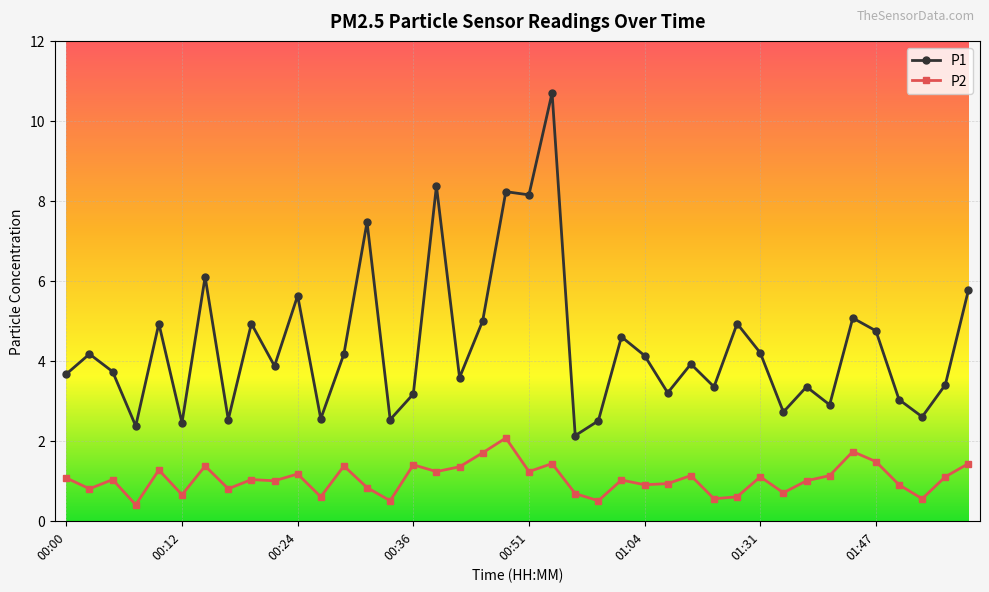

Which series has the largest range (max minus min)?

P1